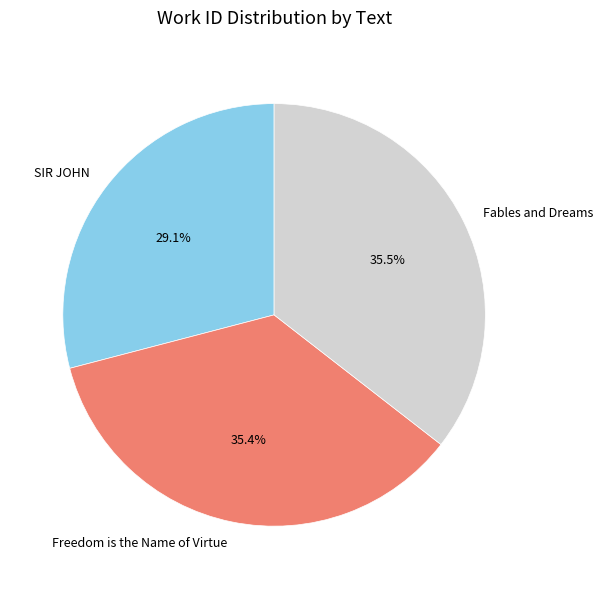

Which slice is the smallest?

SIR JOHN